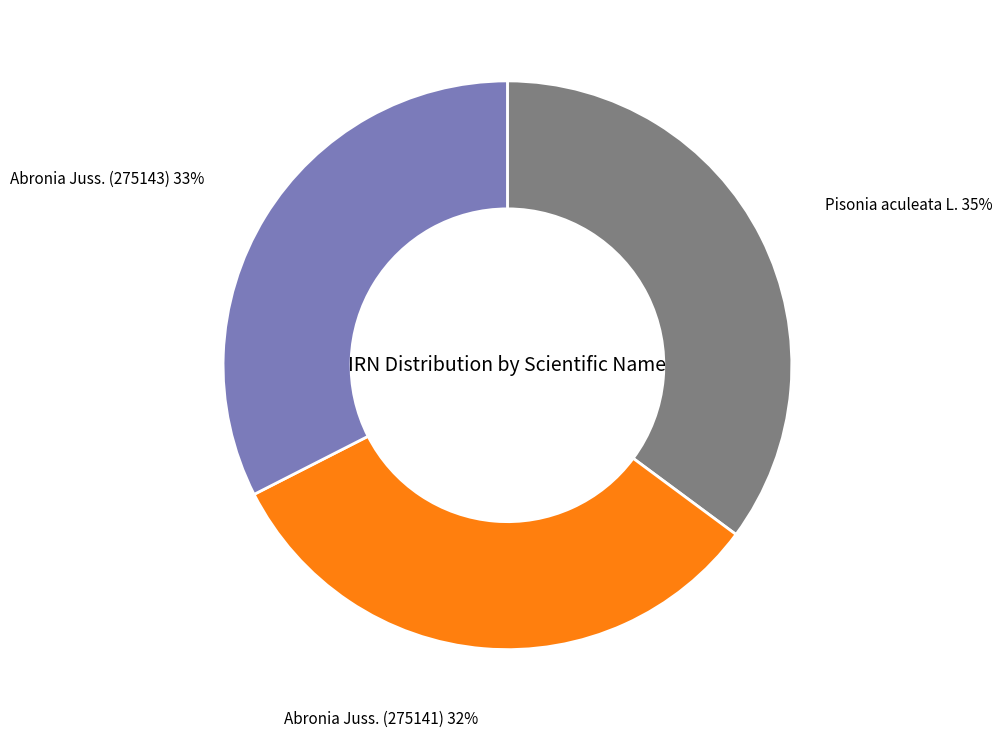

Combined, do Abronia Juss. (275143) and Pisonia aculeata L. account for over 50%?

Yes